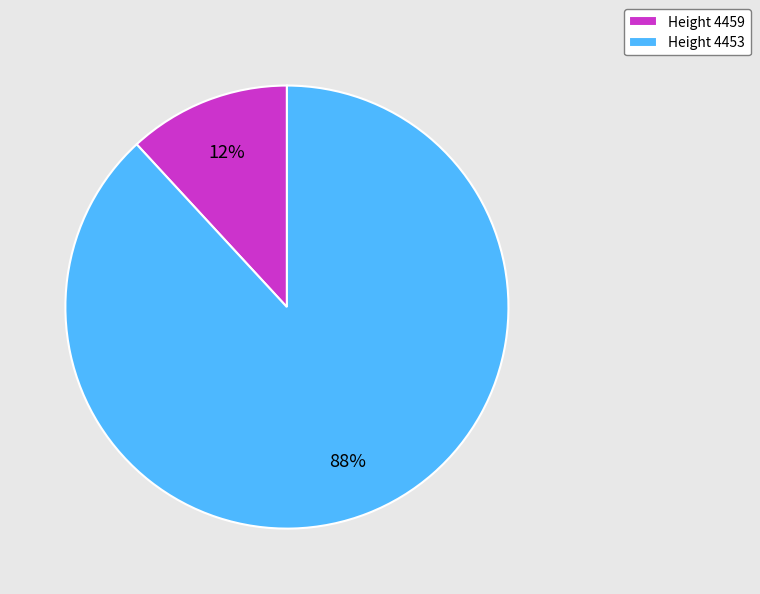

To the nearest percent, what is the difference between the Height 4453 and Height 4459 slice percentages?

76%